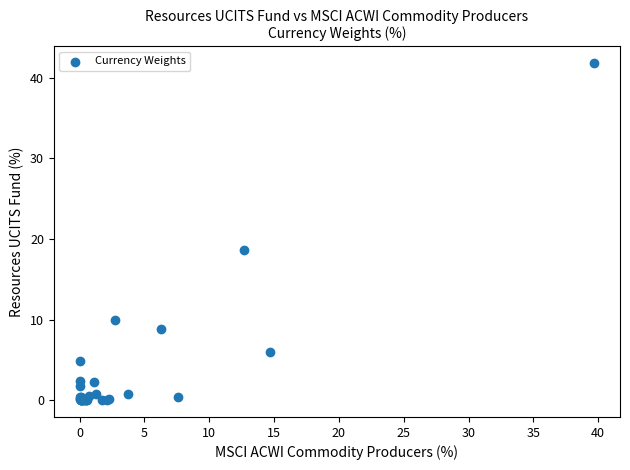

What Y value in the scatter plot is closest to 20?

18.6